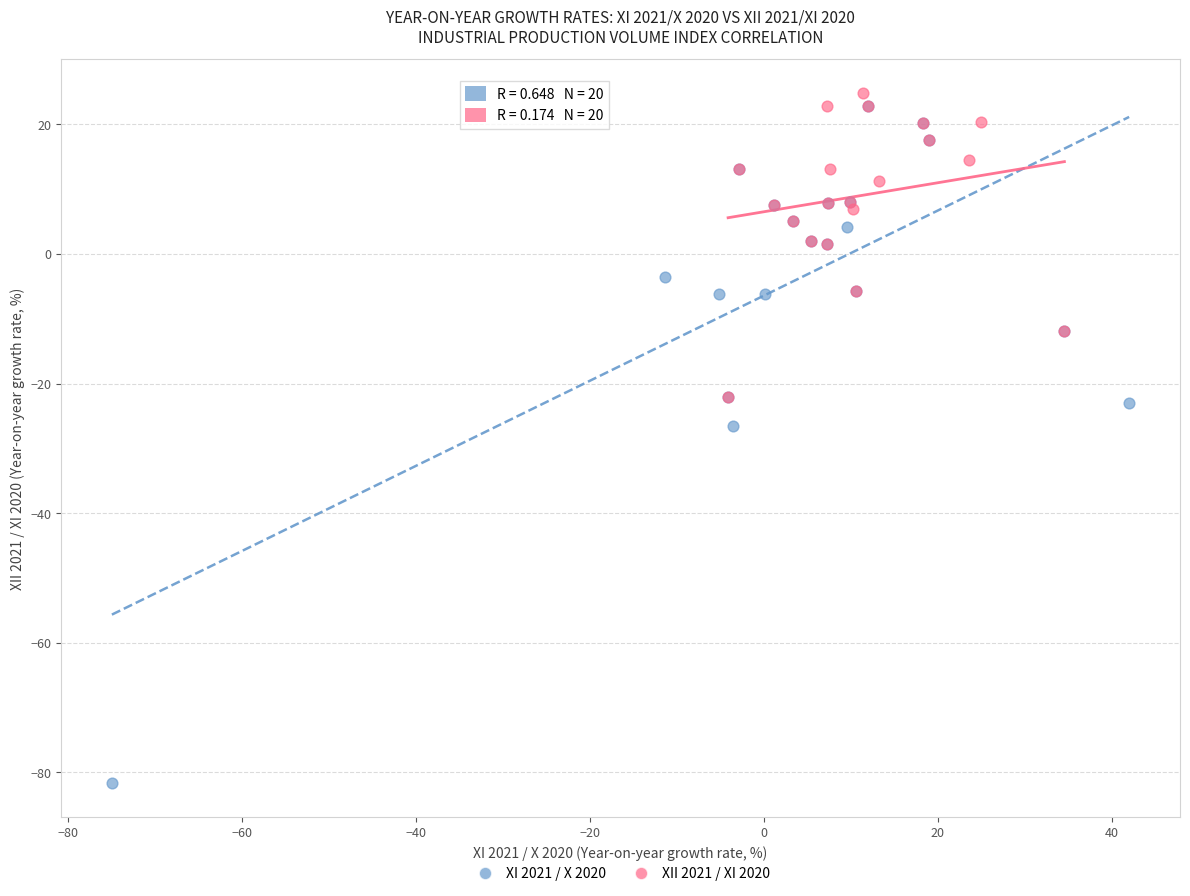

Which series has the largest Y range (max minus min)?

XI 2021 / X 2020